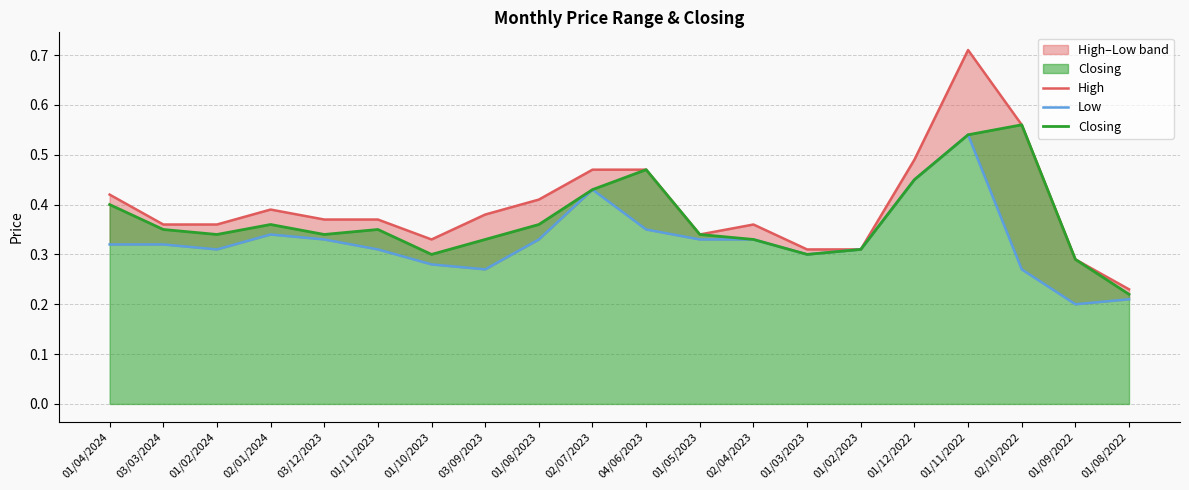

Which category has the highest value in the Closing series?

02/10/2022